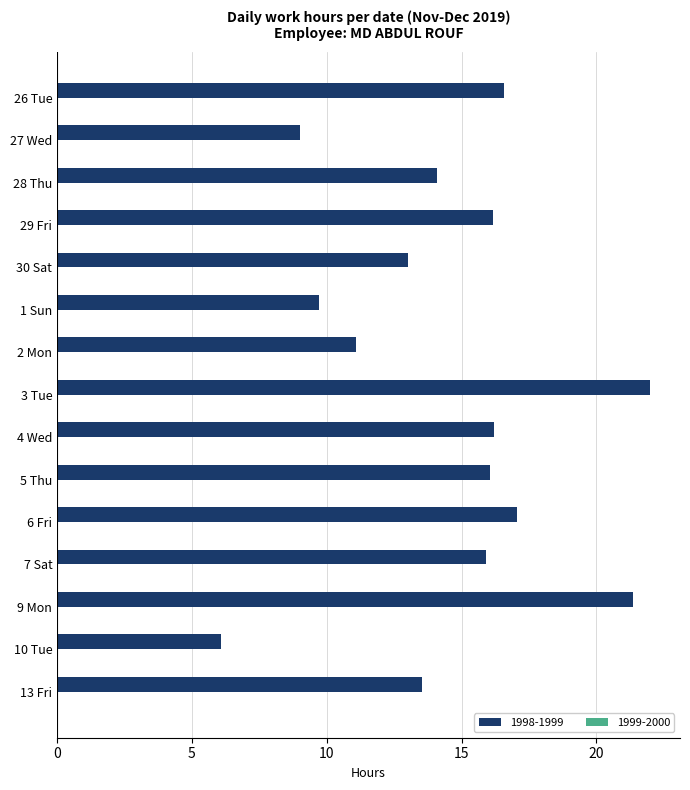

What is the sum of all values?

217.8